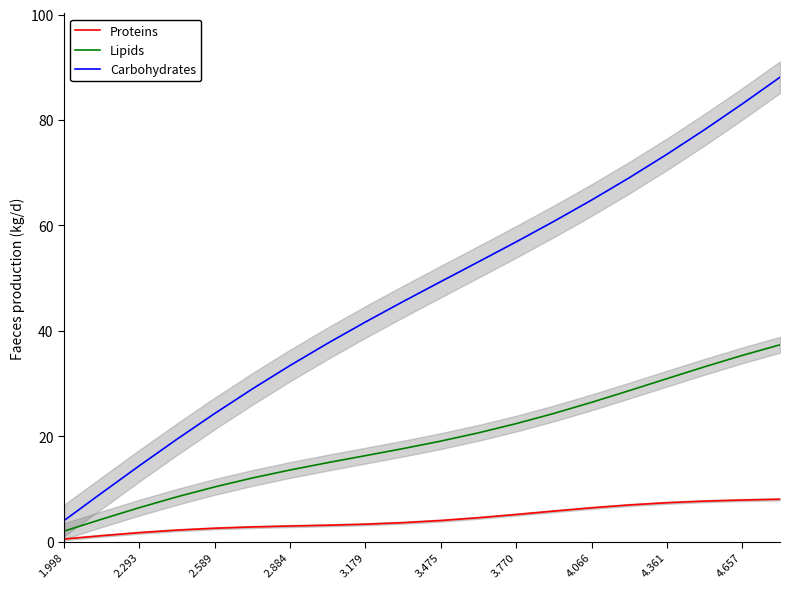

The value of Carbohydrates at 4.657 is 83.1. True or false?

True